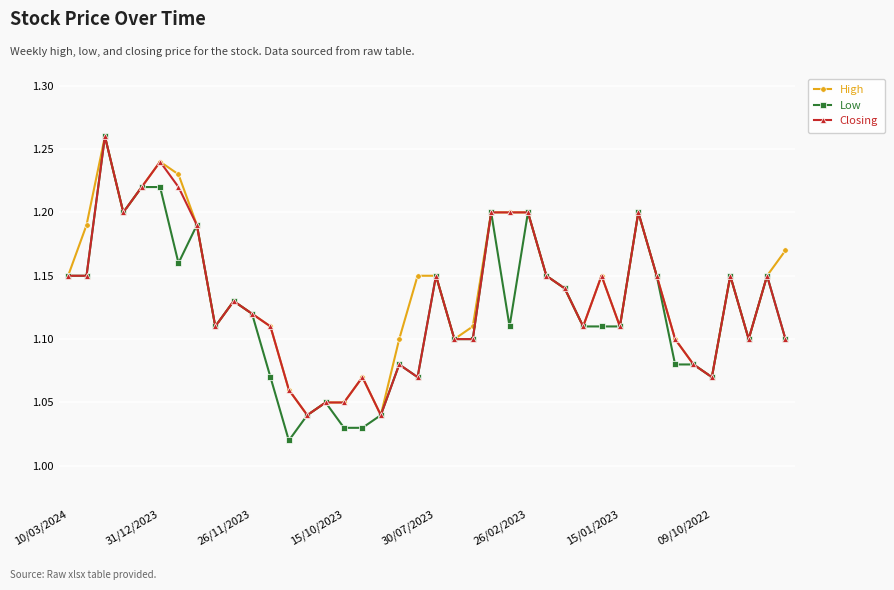

At how many categories does at least one series exceed 1?

40